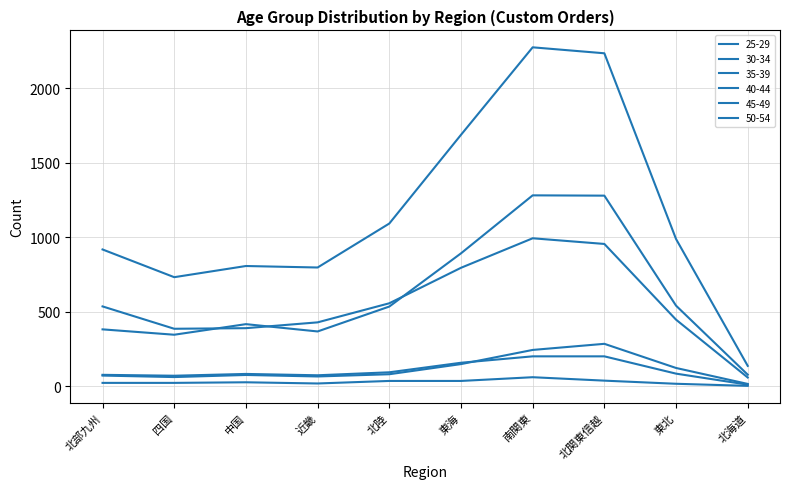

Reading left to right, transcribe all the data shown in this chart.

25-29: 北海道=59	東北=447	北関東信越=955	南関東=993	東海=795	北陸=557	近畿=429	中国=390	四国=386	北部九州=536
30-34: 北海道=137	東北=988	北関東信越=2234	南関東=2274	東海=1687	北陸=1092	近畿=797	中国=807	四国=732	北部九州=918
35-39: 北海道=78	東北=541	北関東信越=1279	南関東=1281	東海=892	北陸=535	近畿=368	中国=417	四国=346	北部九州=382
40-44: 北海道=3	東北=17	北関東信越=38	南関東=61	東海=36	北陸=36	近畿=19	中国=27	四国=23	北部九州=23
45-49: 北海道=11	東北=85	北関東信越=201	南関東=201	東海=158	北陸=94	近畿=74	中国=83	四国=71	北部九州=77
50-54: 北海道=16	東北=123	北関東信越=285	南関東=244	東海=149	北陸=81	近畿=66	中国=76	四国=62	北部九州=72